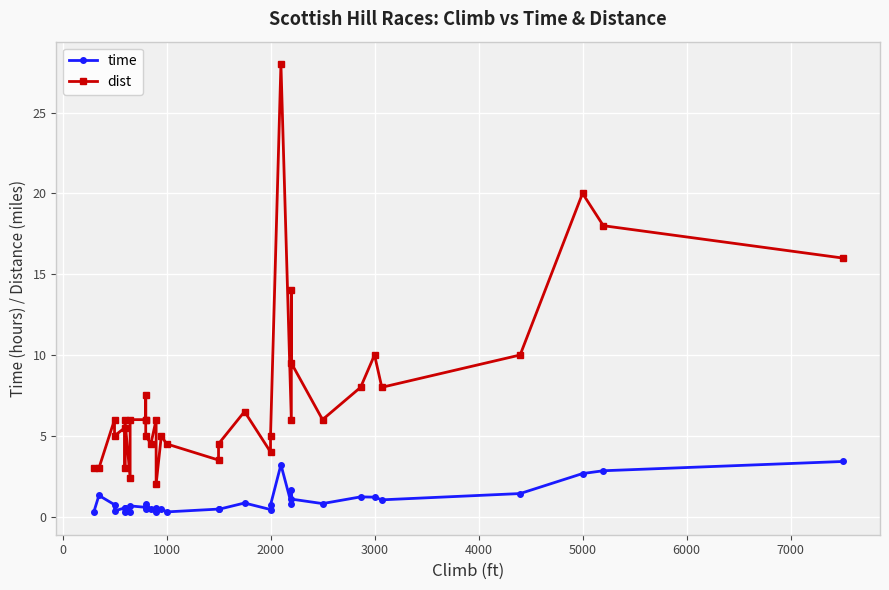

At how many categories does at least one series exceed 12?

5